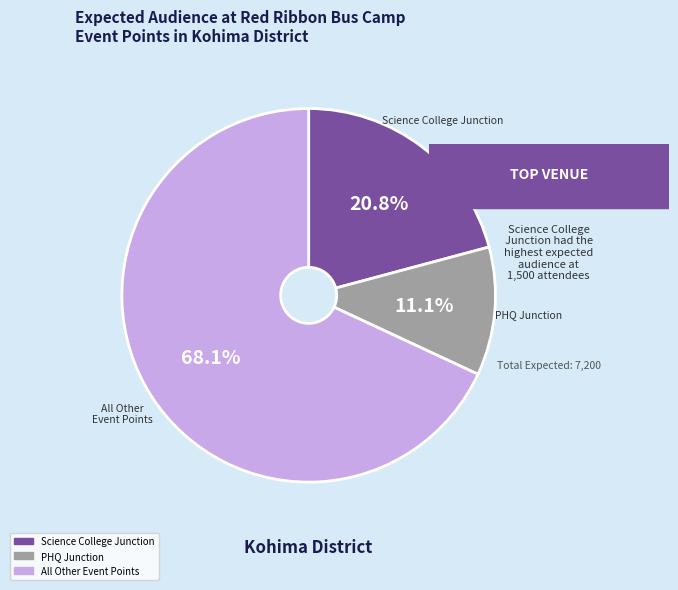

Is there any slice that represents more than half of the pie?

Yes